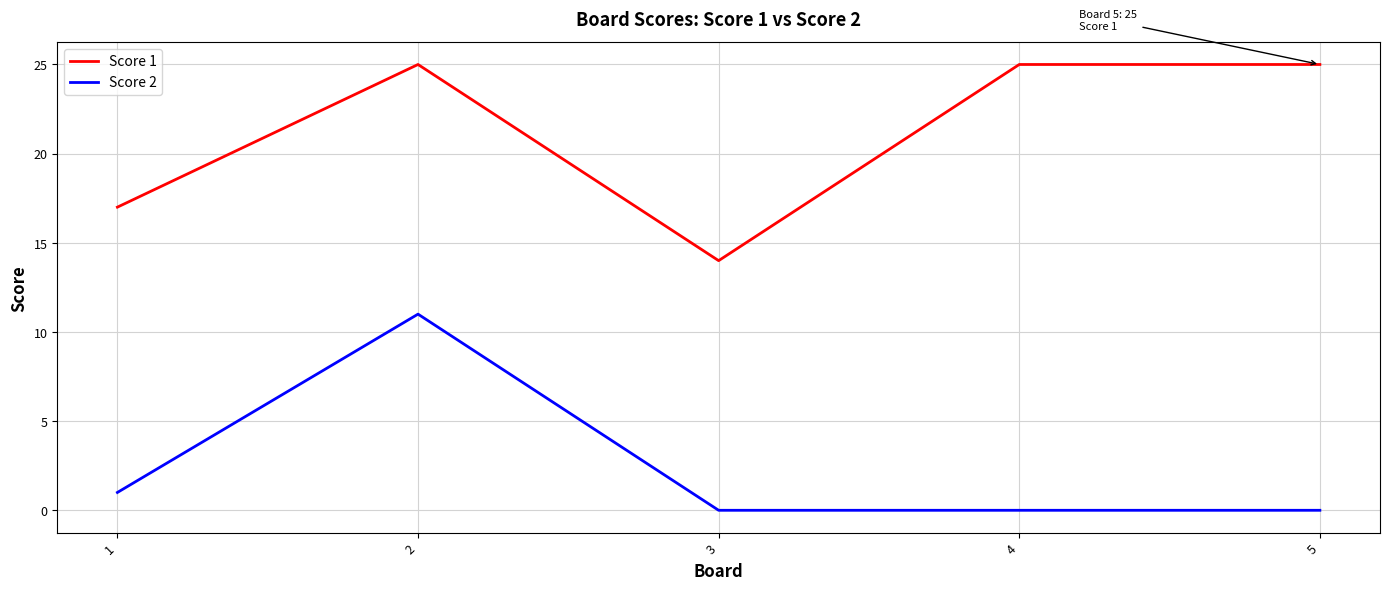

True or false: Score 1 and Score 2 cross at least once.

False